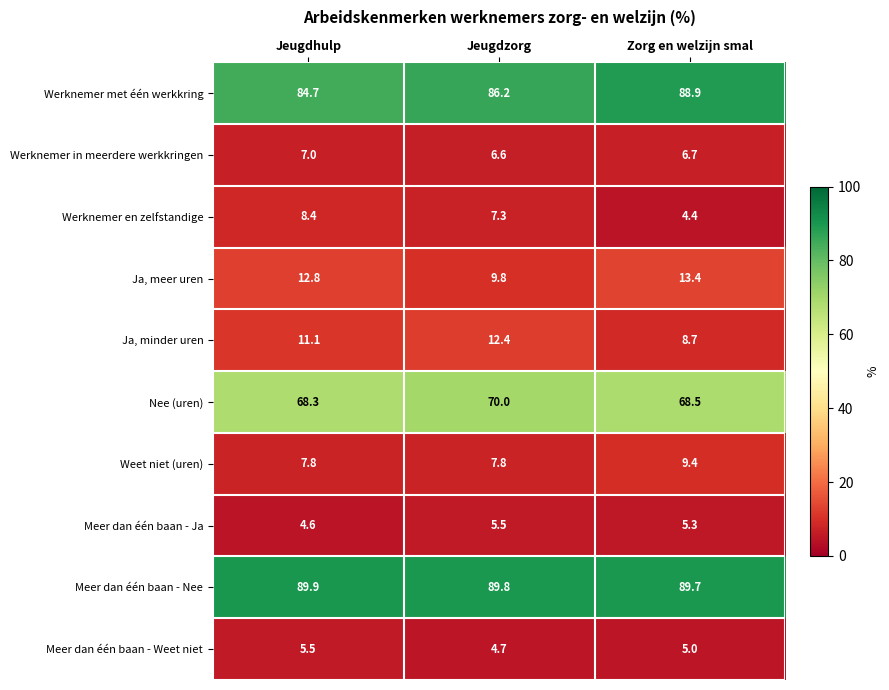

At how many categories does at least one series exceed 49?

3